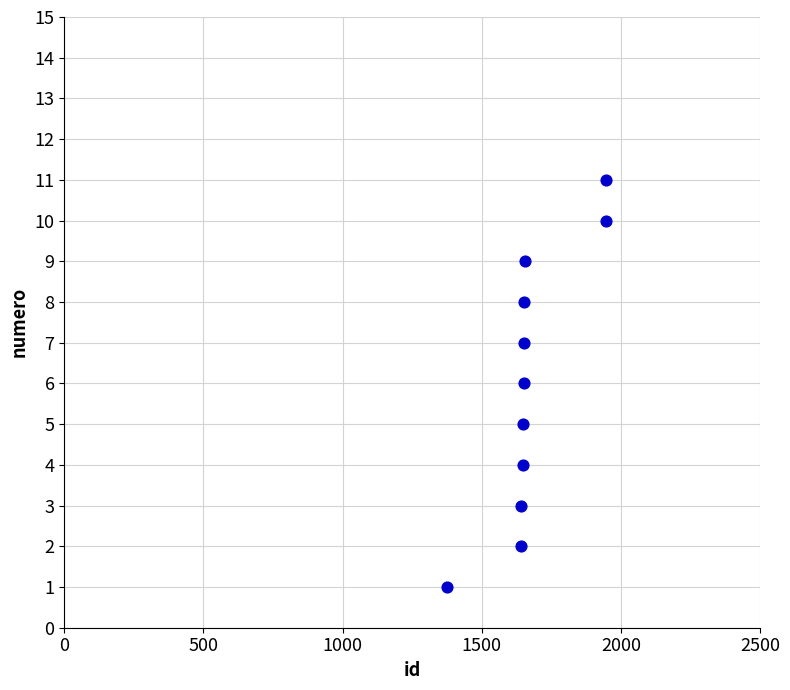

What is the average Y value?

6